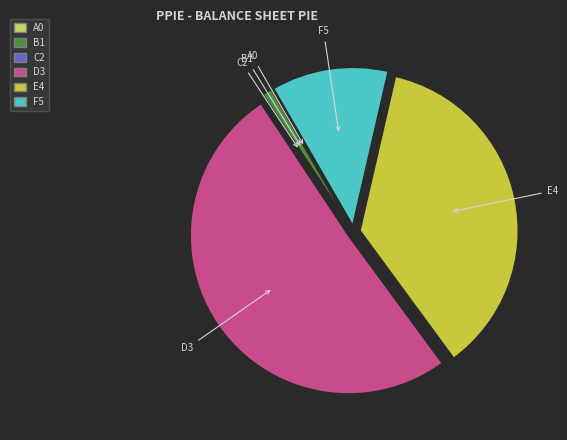

Does B1 account for over 50% of the chart?

No